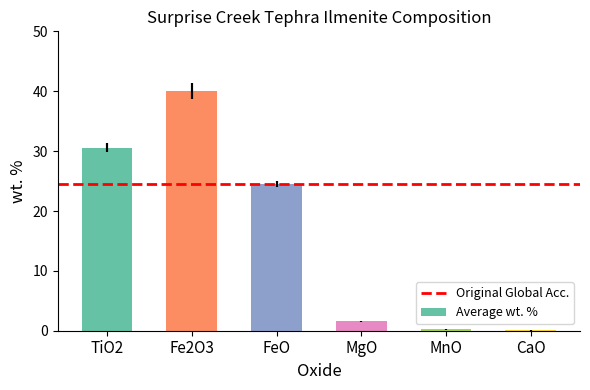

What is the difference between the values at FeO and MnO?

24.3